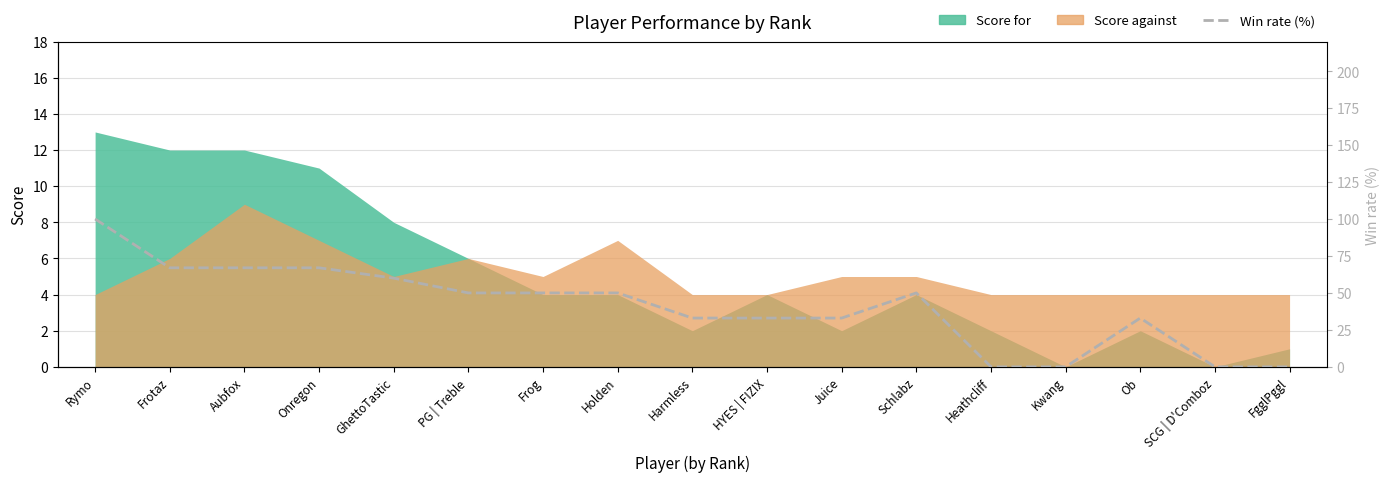

List the labels in order of value, smallest first.

Heathcliff, Kwang, SCG | D'Comboz, FgglPggl, Harmless, HYES | FIZIX, Juice, Ob, PG | Treble, Frog, Holden, Schlabz, GhettoTastic, Frotaz, Aubfox, Onregon, Rymo